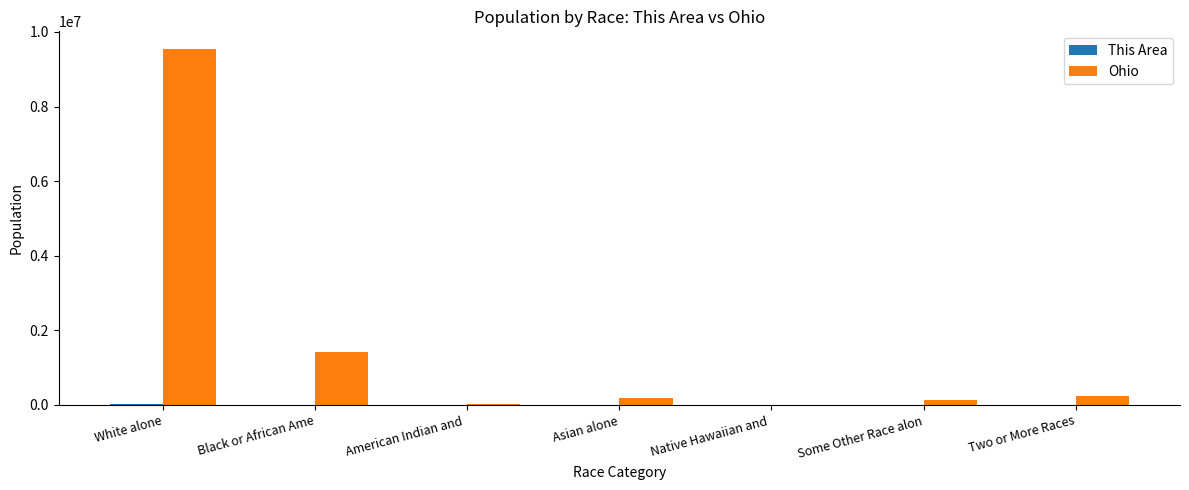

Count the number of data series in this chart.

2